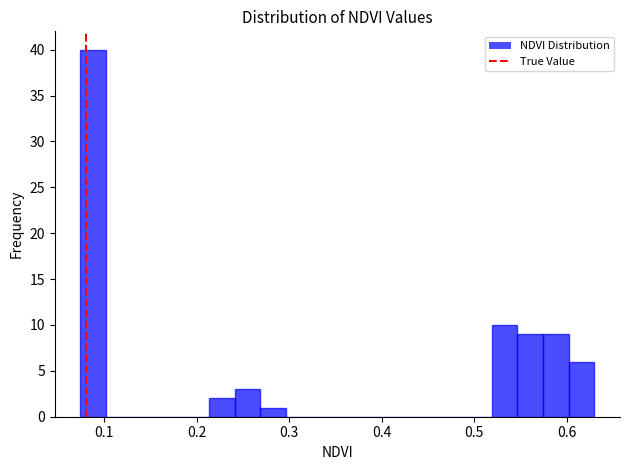

Around what value on the x-axis is the tallest bar? Give the approximate position of its centre, as read against the axis.

0.09